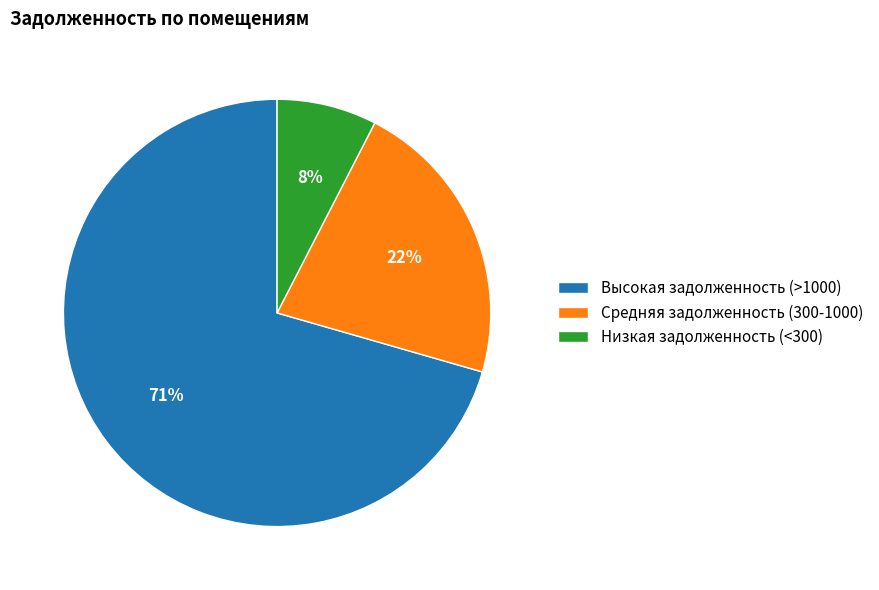

How many slices are in this pie chart?

3